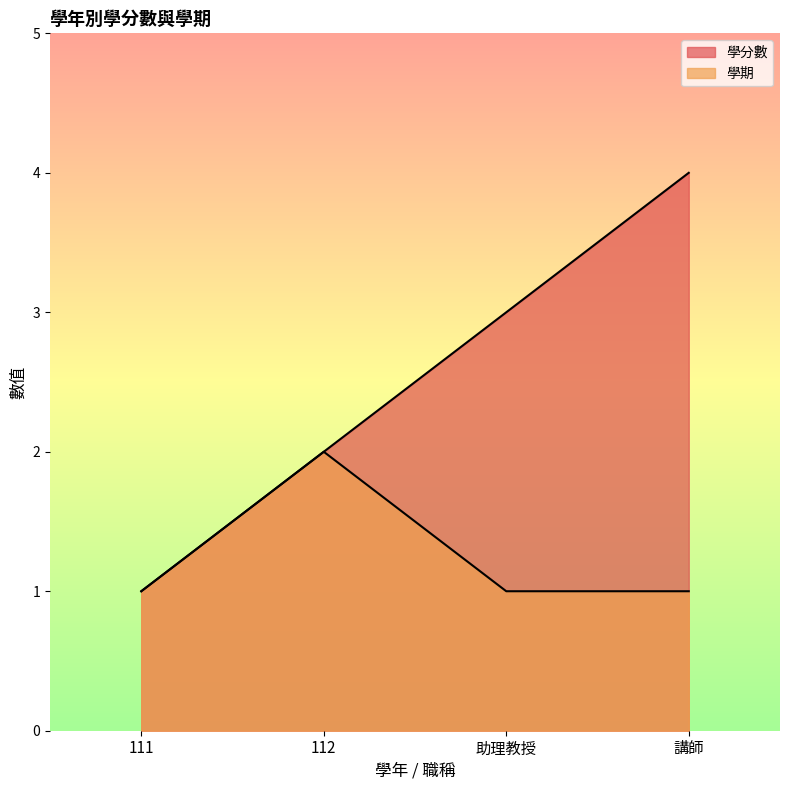

Rank the series at 助理教授 from highest to lowest value.

學分數, 學期